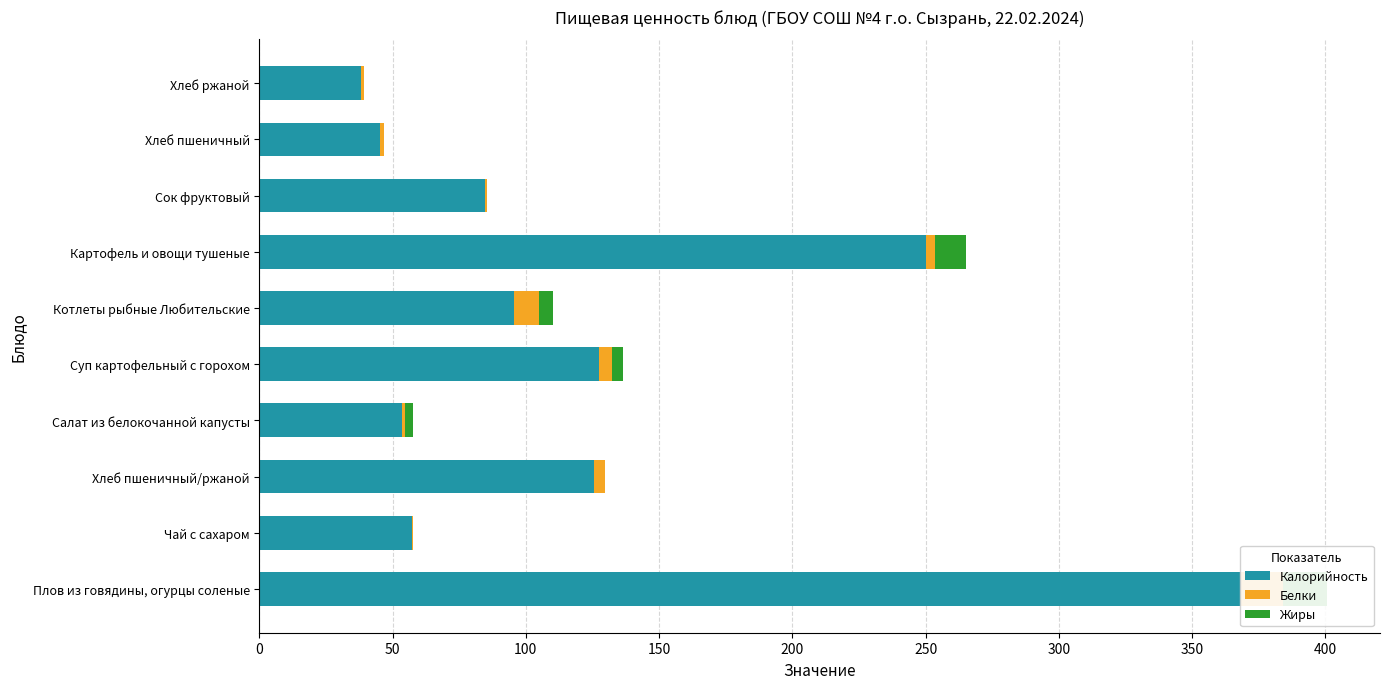

Read the Жиры value at Хлеб пшеничный/ржаной.

0.2